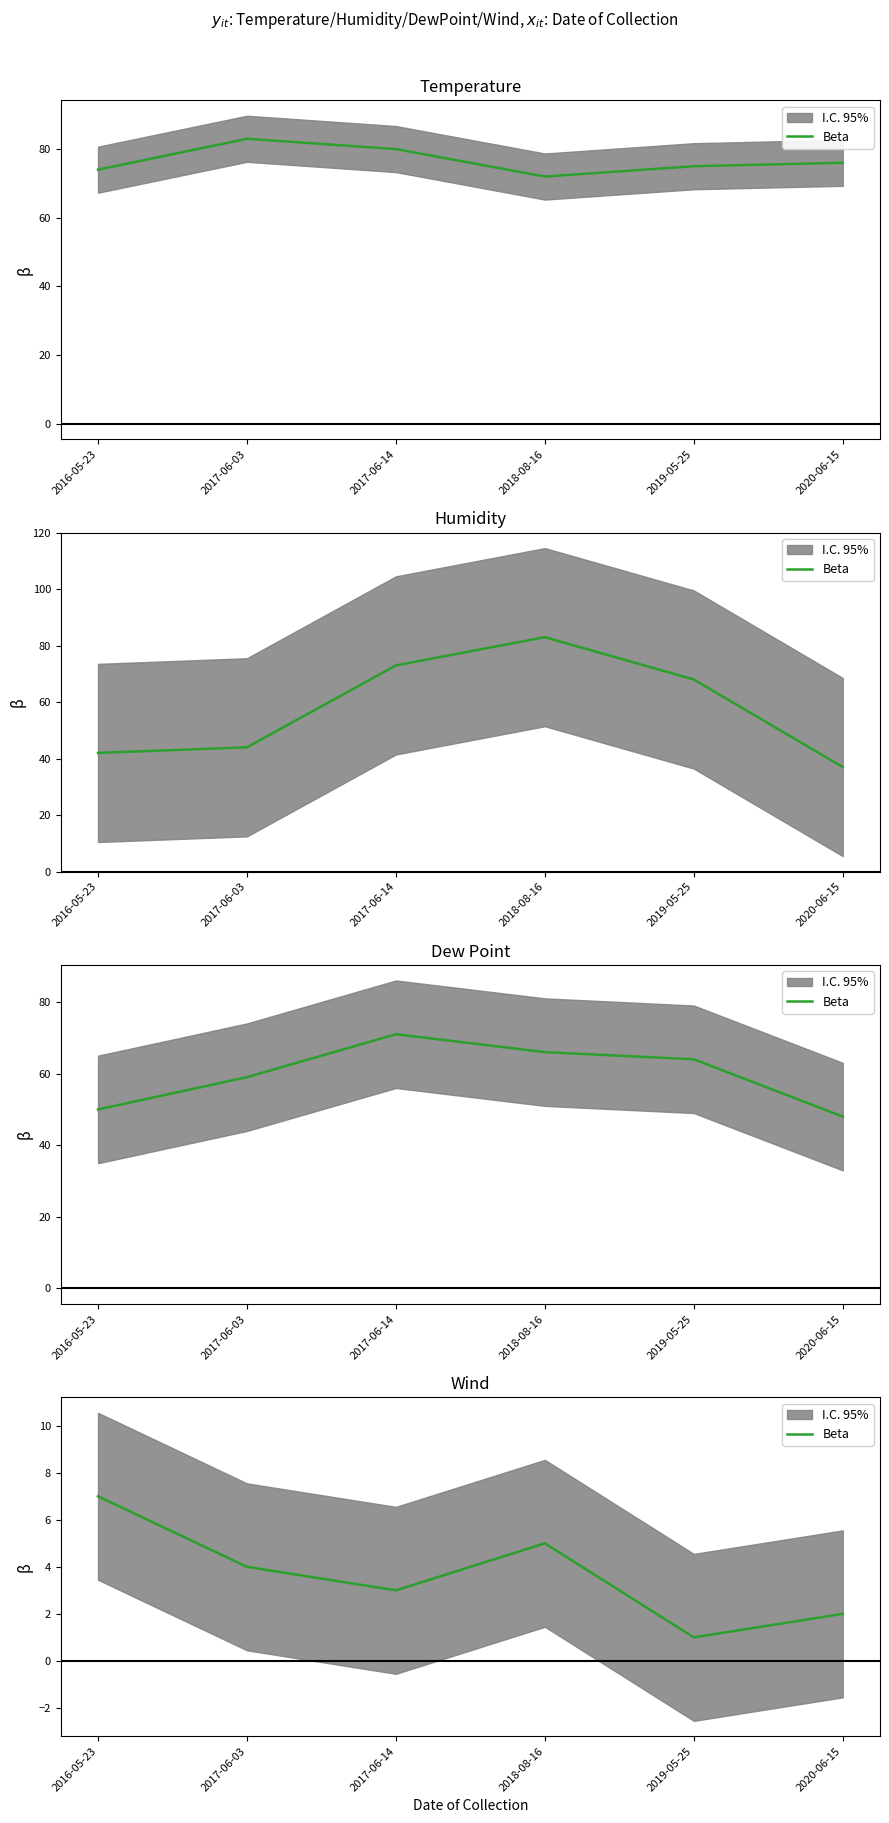

Between 2020-06-15 and 2017-06-14, which is larger?

2017-06-14